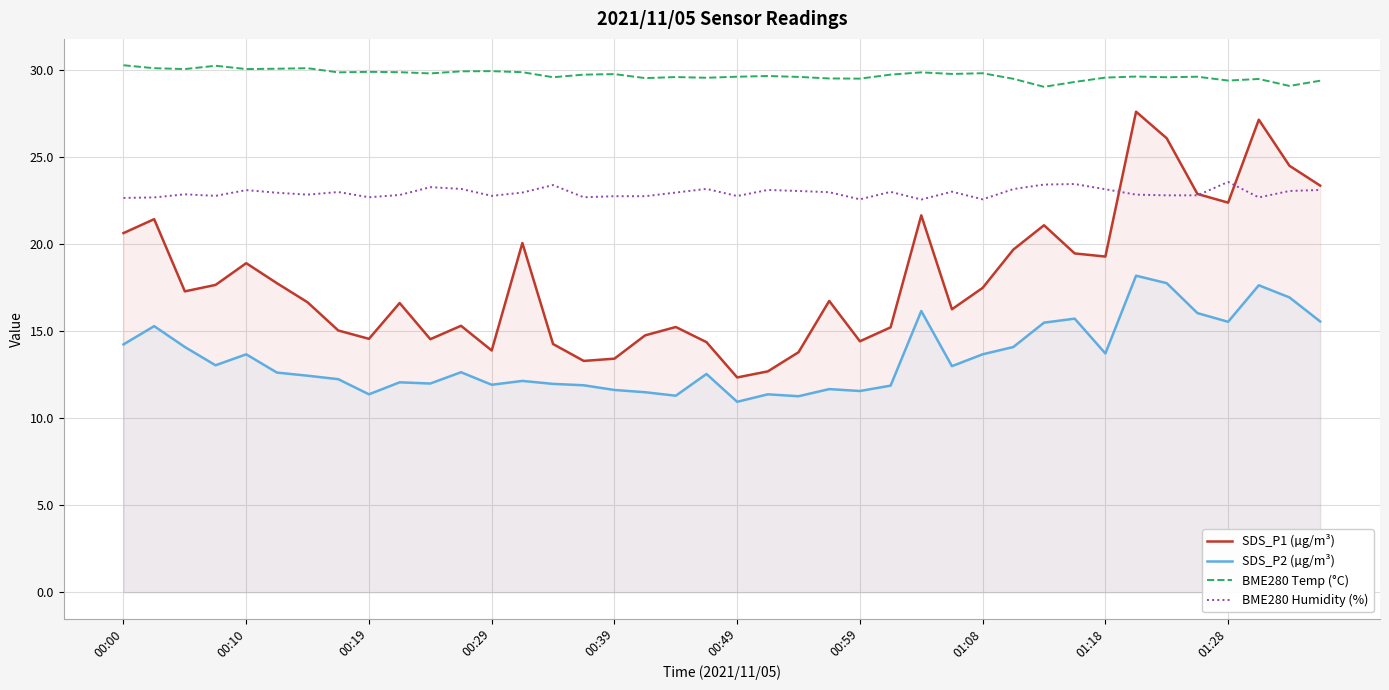

The value of SDS_P2 (µg/m³) at 00:19 is 11.4. True or false?

True